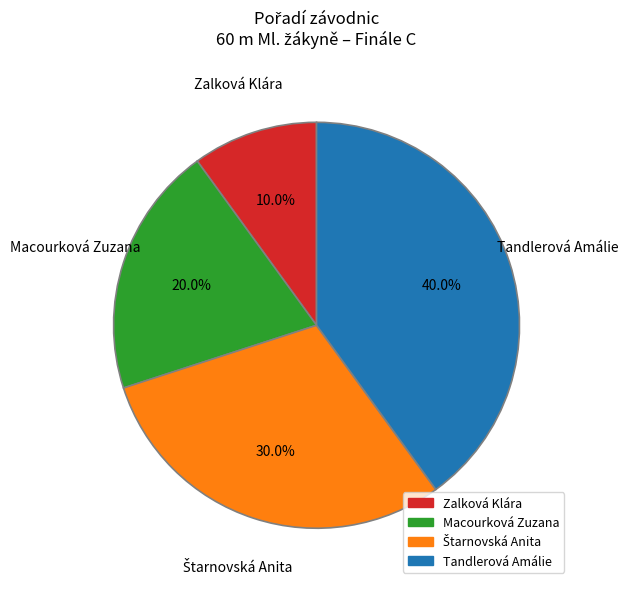

What is the largest slice in the pie chart?

Tandlerová Amálie